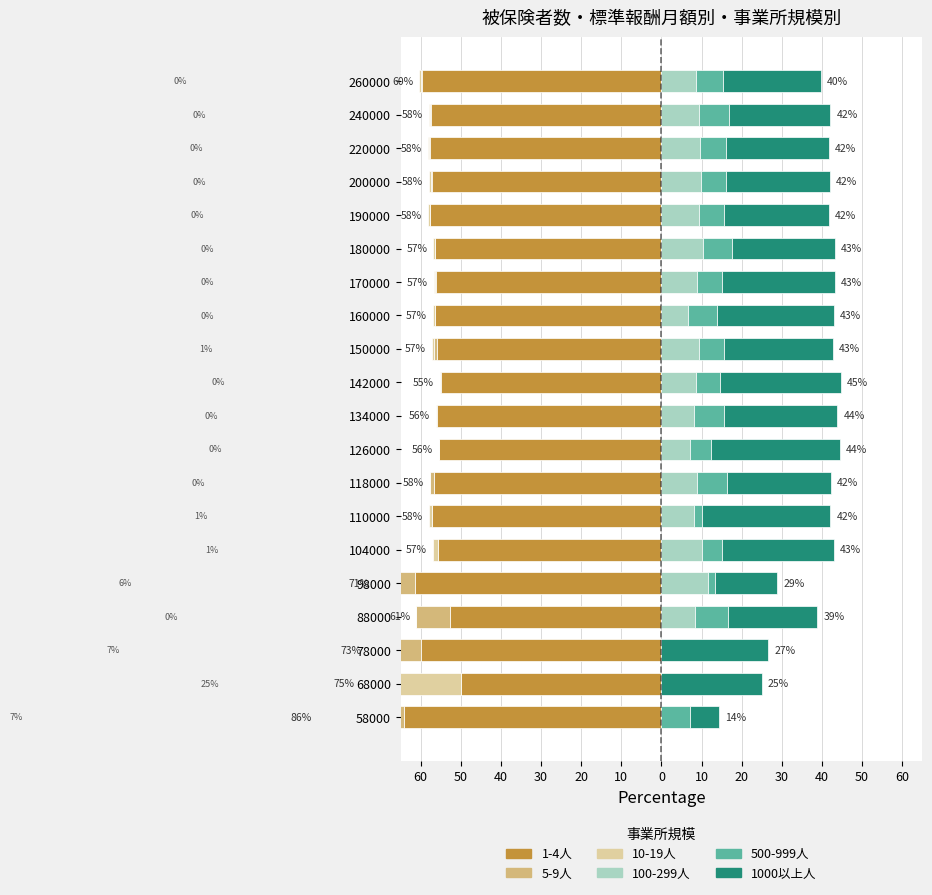

Rank the series at 190000 from lowest to highest value.

1-4人, 10-19人, 5-9人, 500-999人, 100-299人, 1000以上人